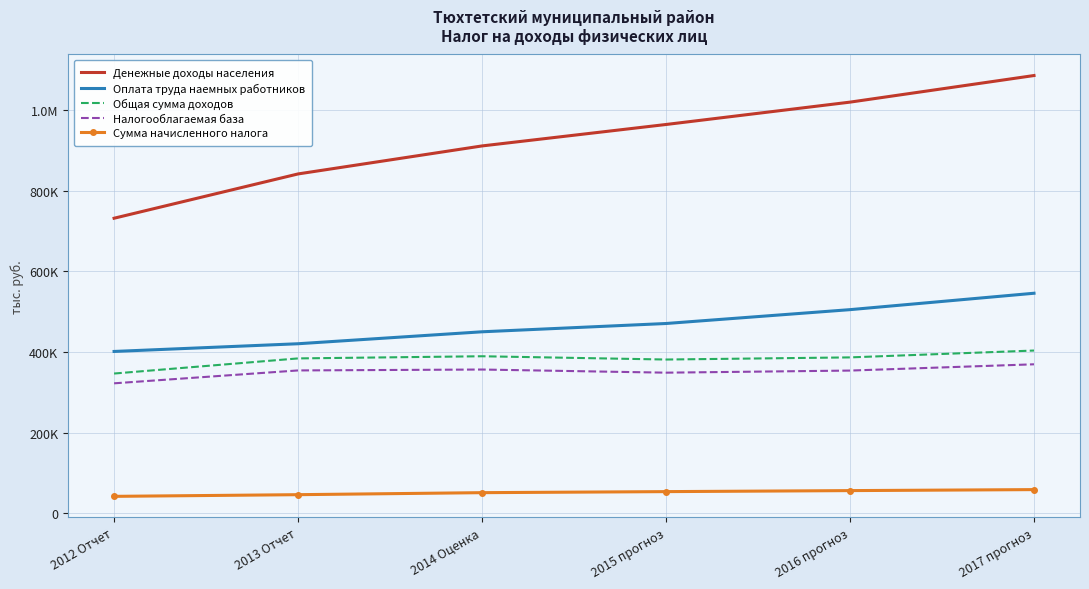

What is the sum of the Общая сумма доходов values at 2012 Отчет and 2014 Оценка?

736281.0